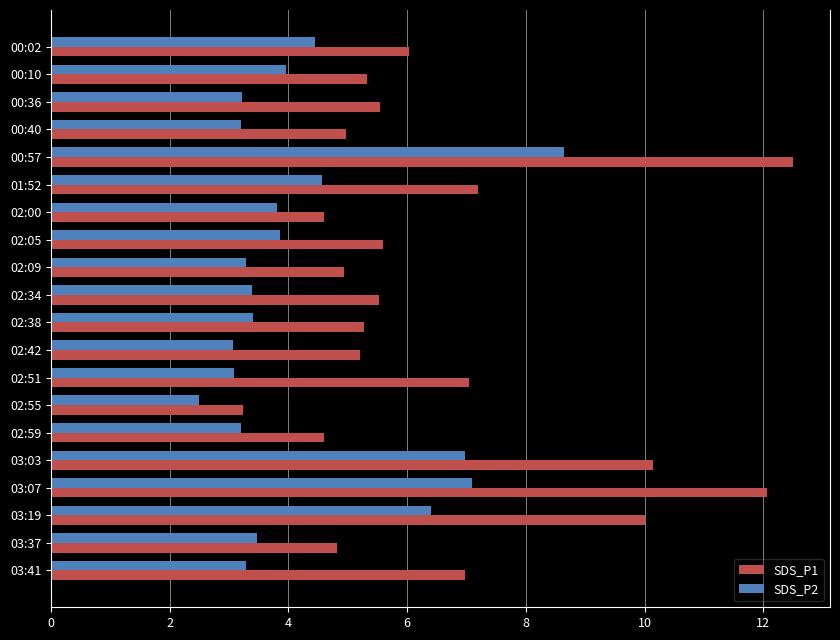

Is the value of SDS_P2 at 00:36 greater than the value of SDS_P1 at 00:10?

No